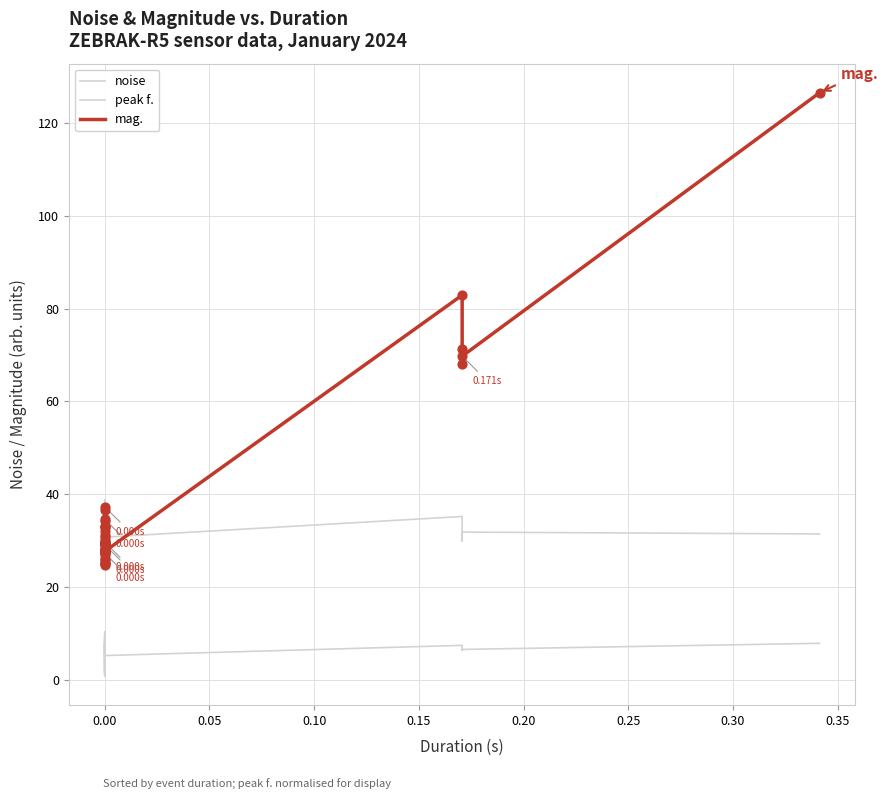

Which series contains the highest Y value?

mag.